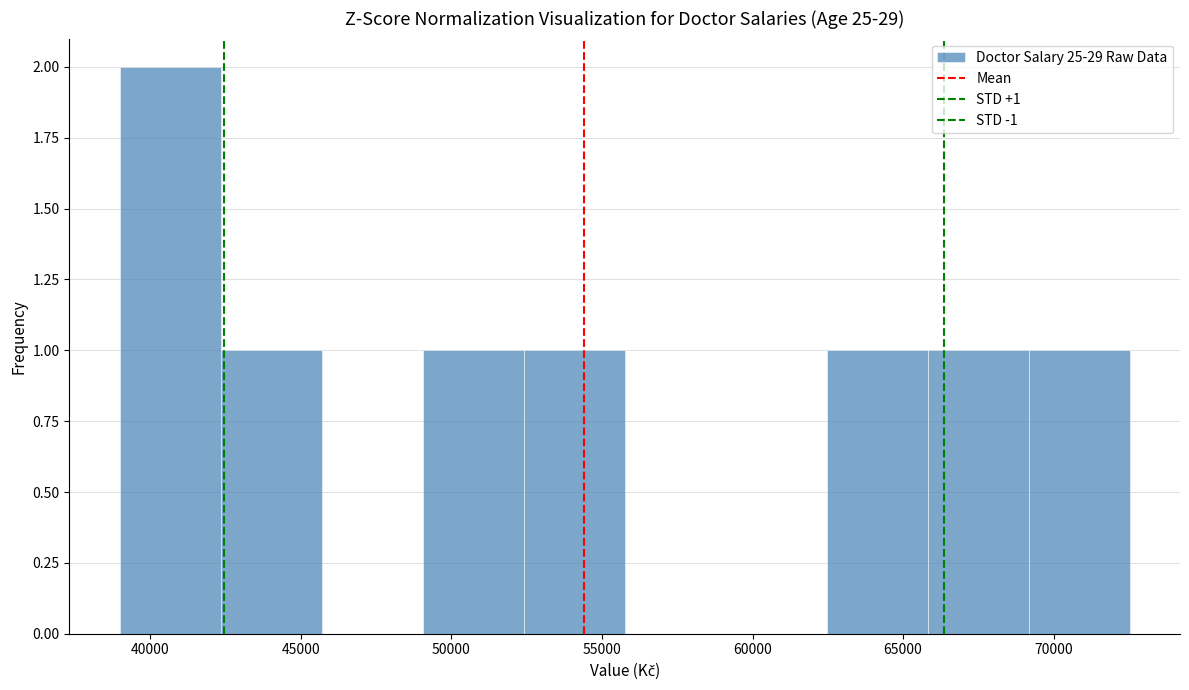

Over which range of the x-axis is the bar tallest?

39000 to 42500